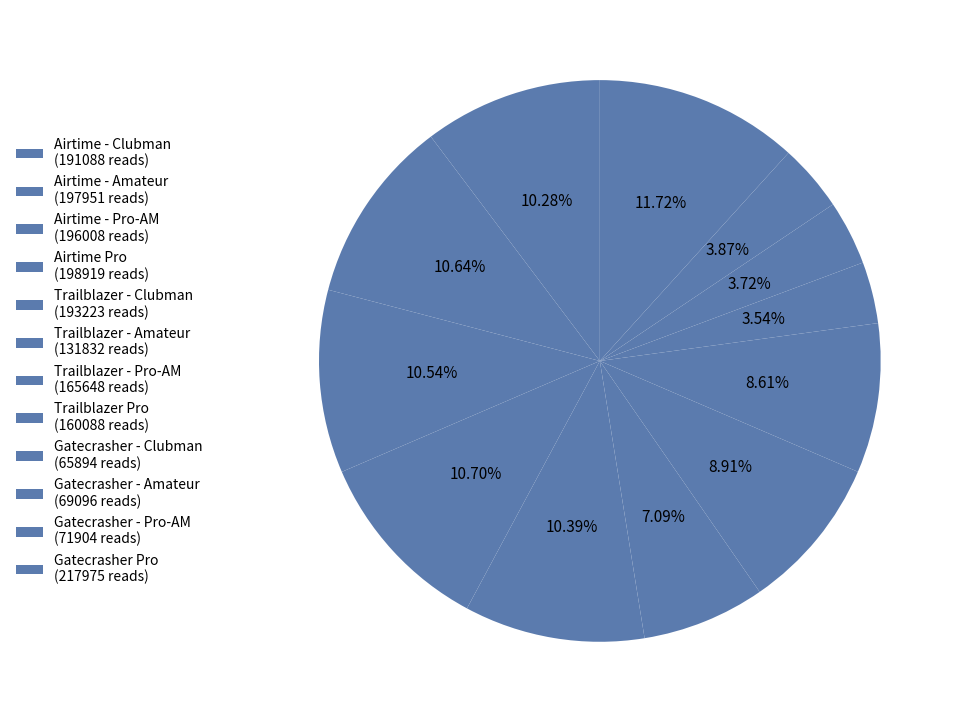

Count the number of slices in the pie.

12